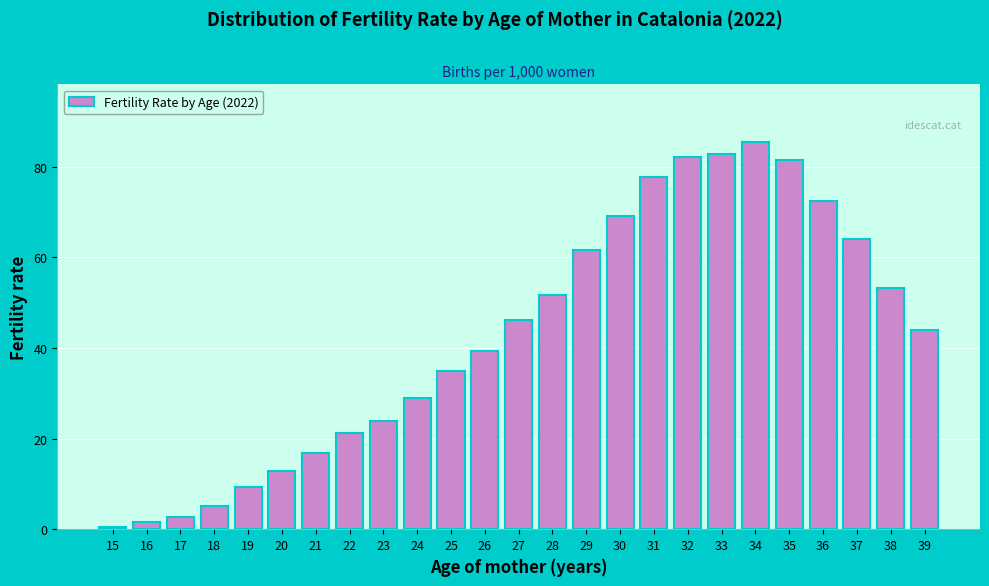

Reading left to right, transcribe all the data shown in this chart.

0.5	1.5	2.6	5.2	9.3	12.9	16.9	21.3	23.8	29.0	34.9	39.4	46.3	51.8	61.8	69.3	77.8	82.1	82.9	85.4	81.4	72.5	64.0	53.3	44.0